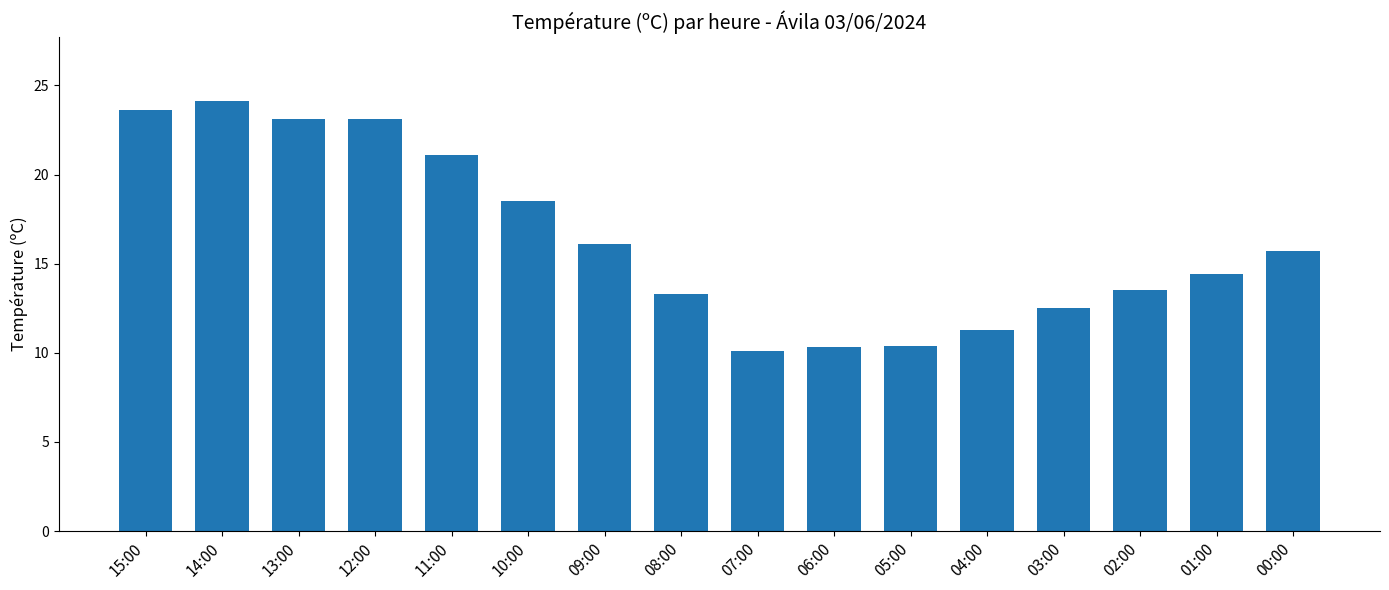

What is the difference between the maximum and minimum values?

14.0